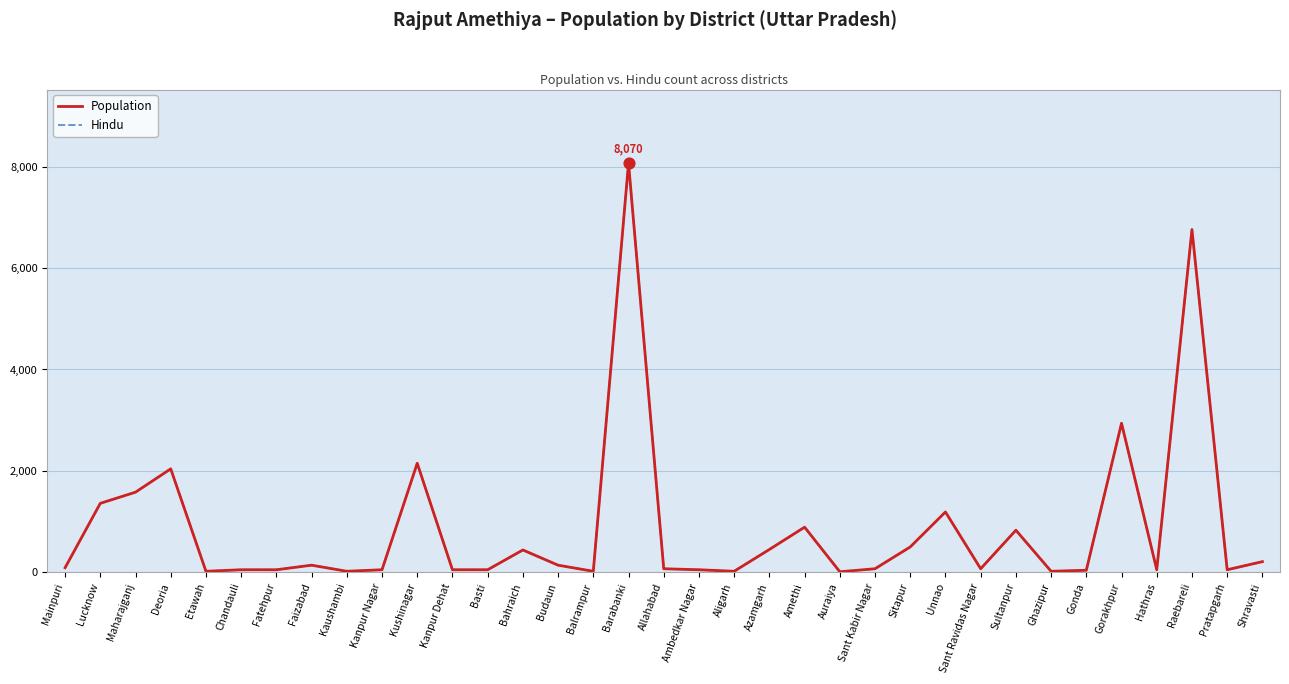

At which category is the sum across all series the highest?

Barabanki